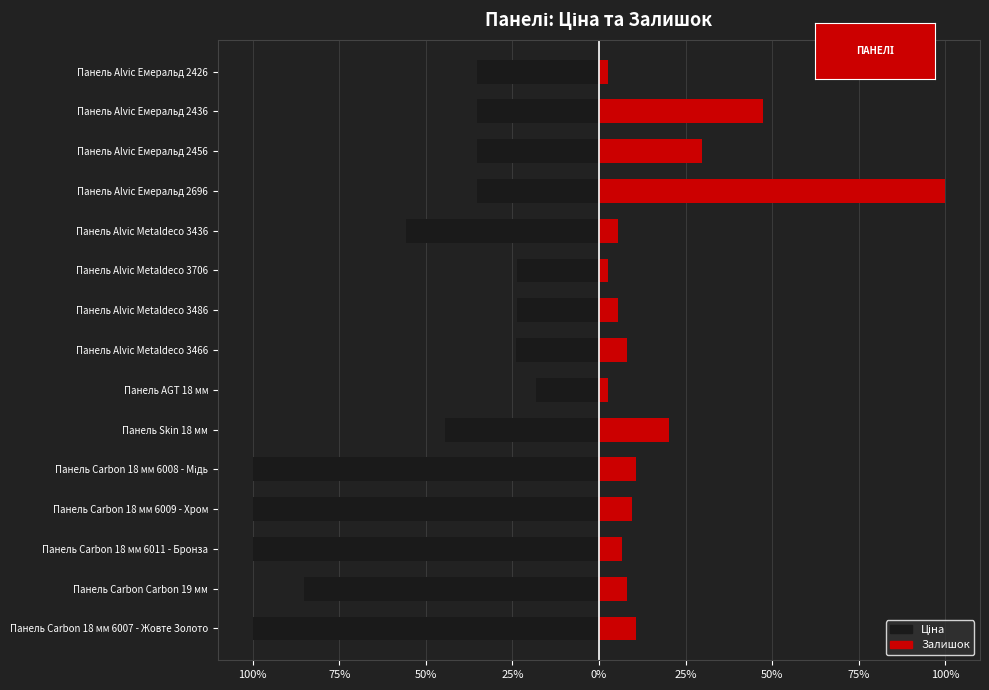

Does the chart contain stacked bars?

No